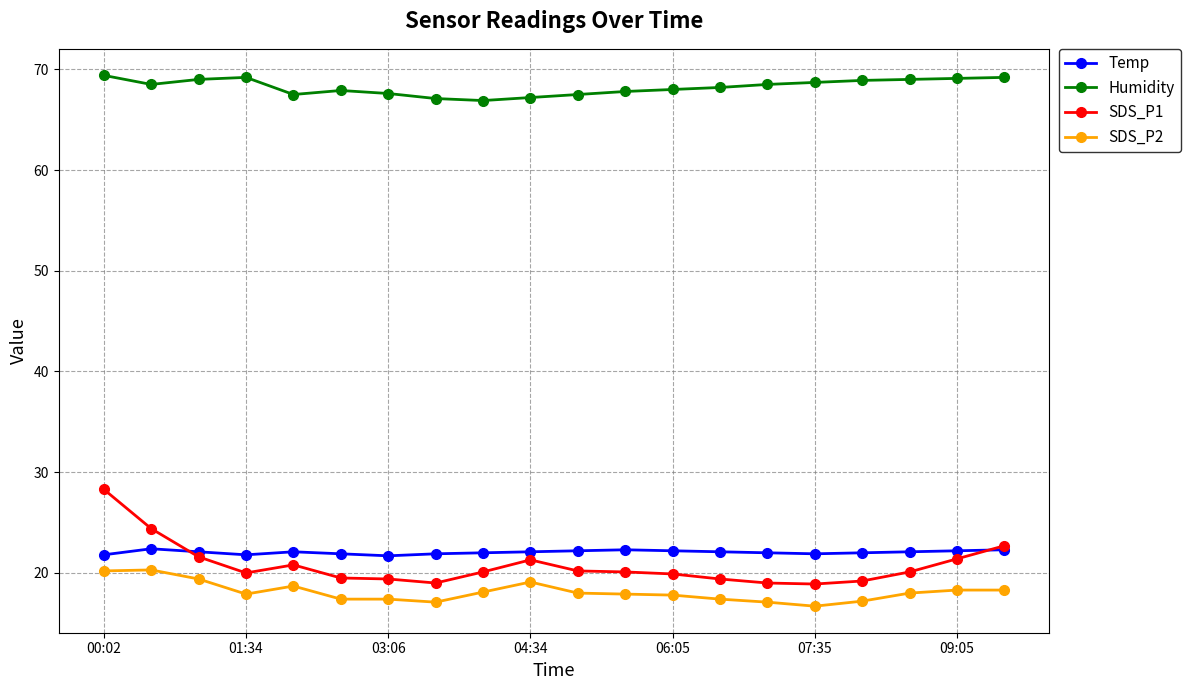

Which series has the largest range (max minus min)?

SDS_P1